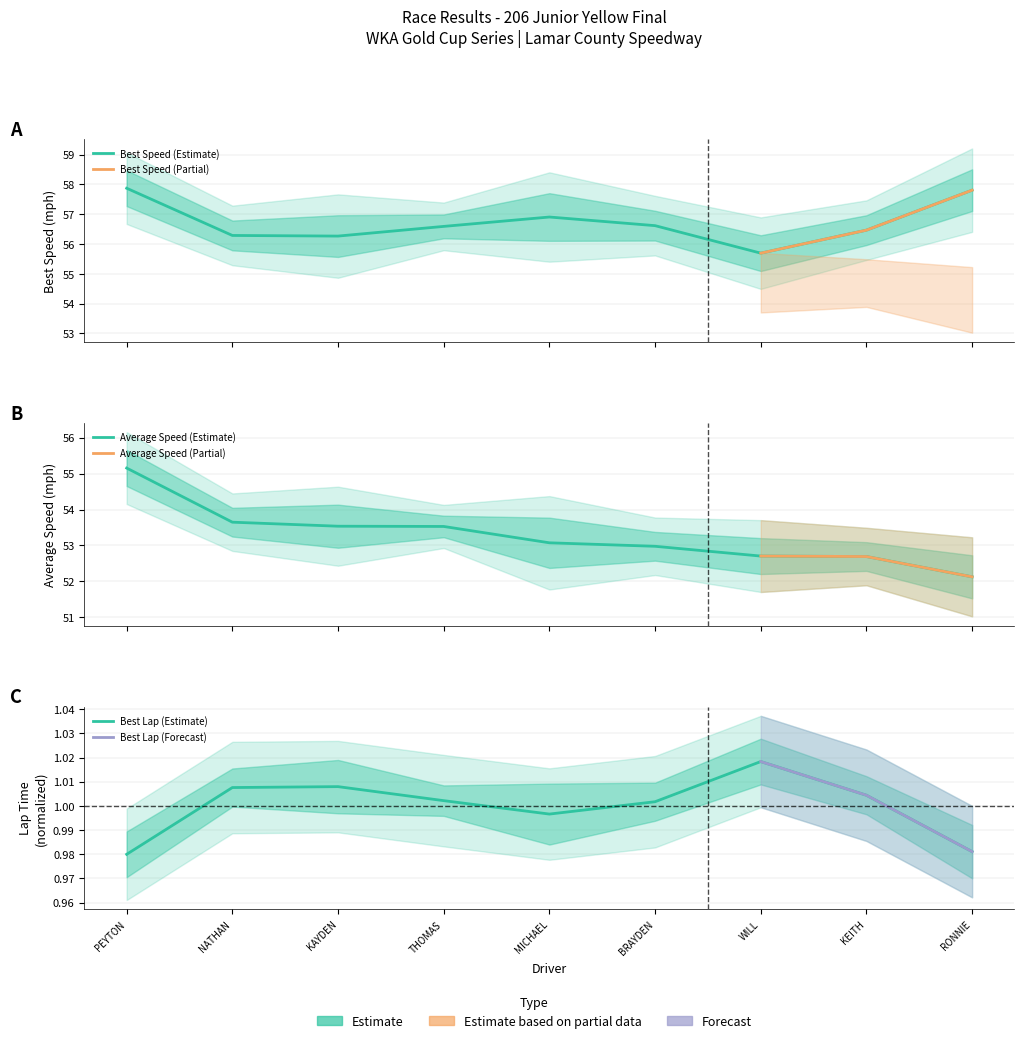

What is the value of the Average Speed point at the 7th from the left?

52.7